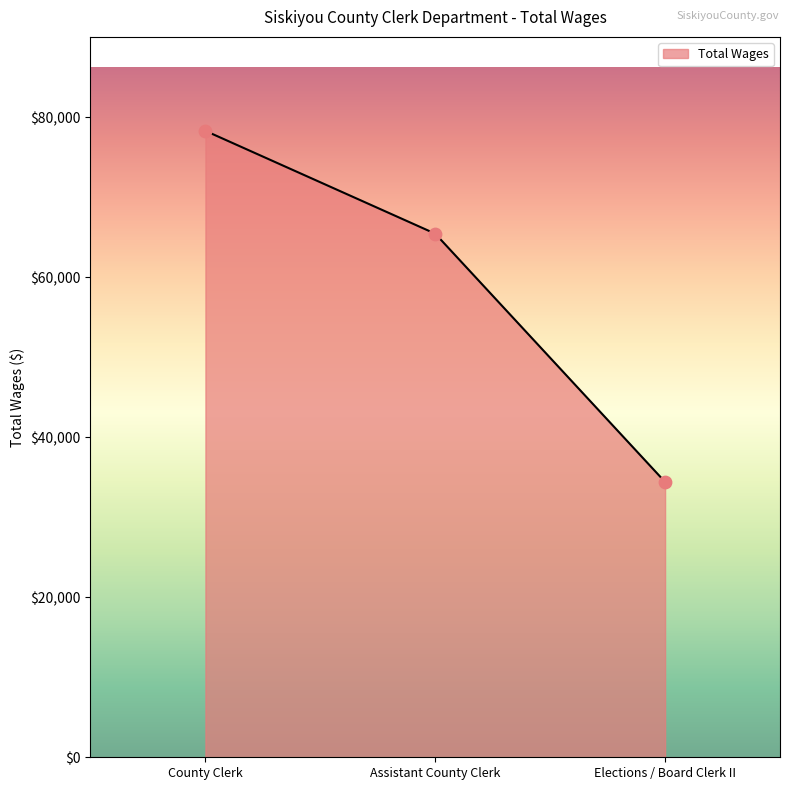

Which has a higher value, Elections / Board Clerk II or Assistant County Clerk?

Assistant County Clerk